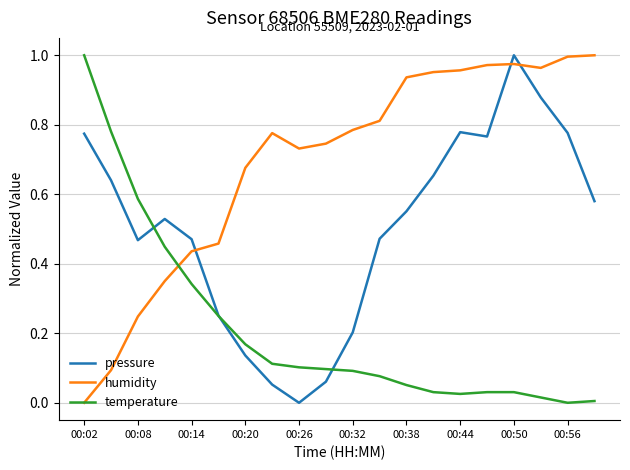

Which series has the largest total across all categories?

humidity